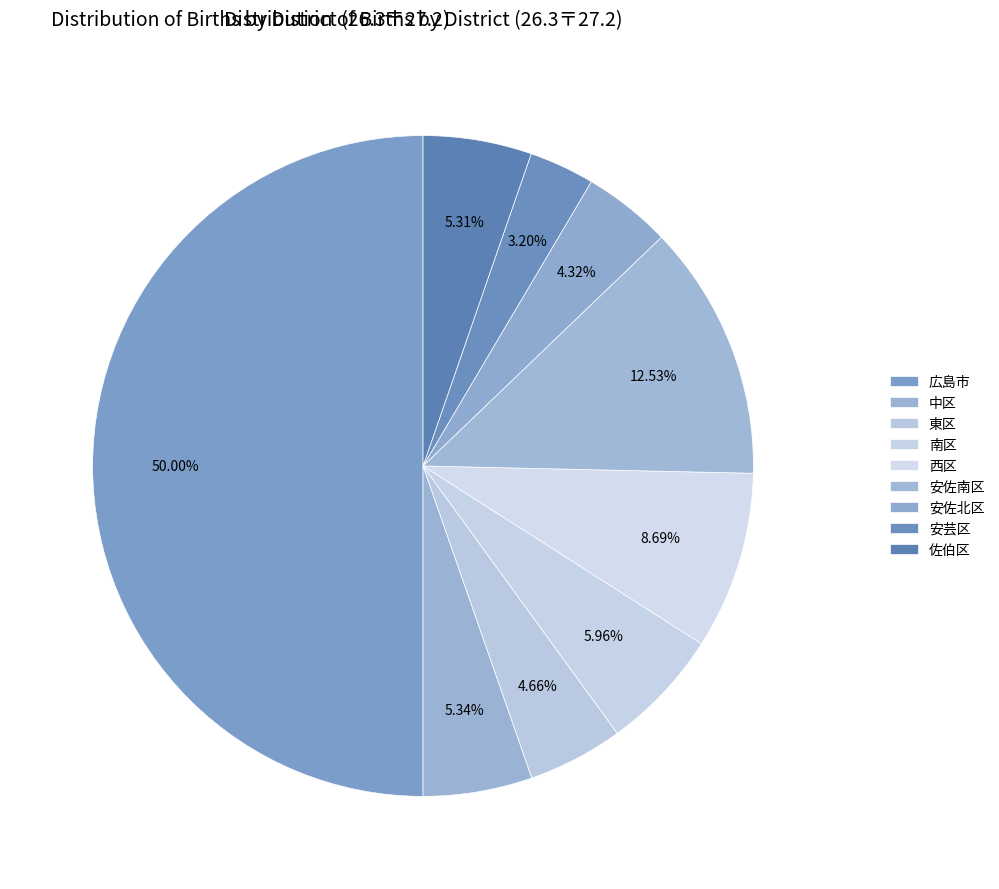

To the nearest percent, what is the difference between the largest and smallest slice percentages?

47%